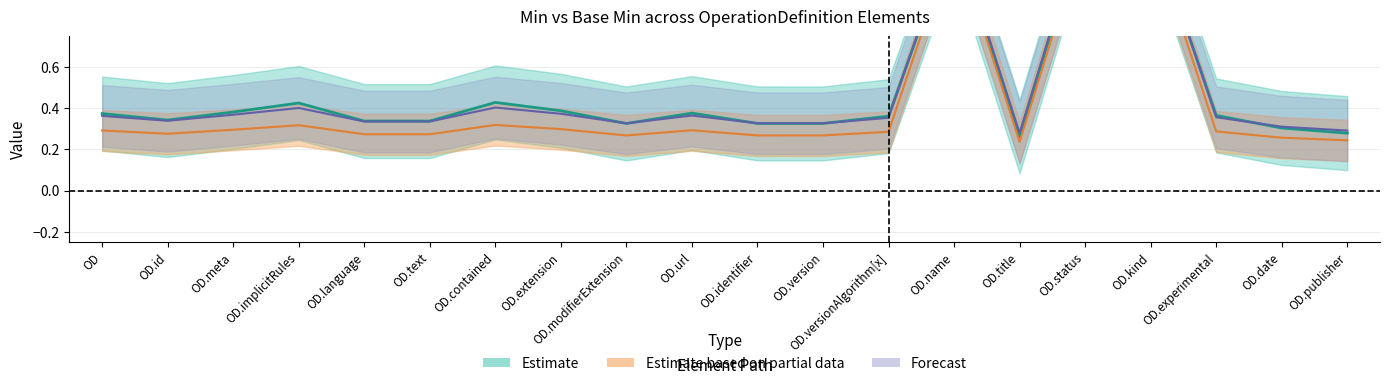

Reading left to right, extract all data points from this chart.

Estimate: OD=0.4	OD.id=0.3	OD.meta=0.4	OD.implicitRules=0.4	OD.language=0.3	OD.text=0.3	OD.contained=0.4	OD.extension=0.4	OD.modifierExtension=0.3	OD.url=0.4	OD.identifier=0.3	OD.version=0.3	OD.versionAlgorithm[x]=0.4	OD.name=1.3	OD.title=0.3	OD.status=1.3	OD.kind=1.3	OD.experimental=0.4	OD.date=0.3	OD.publisher=0.3
Estimate based on partial data: OD=0.3	OD.id=0.3	OD.meta=0.3	OD.implicitRules=0.3	OD.language=0.3	OD.text=0.3	OD.contained=0.3	OD.extension=0.3	OD.modifierExtension=0.3	OD.url=0.3	OD.identifier=0.3	OD.version=0.3	OD.versionAlgorithm[x]=0.3	OD.name=1.2	OD.title=0.2	OD.status=1.3	OD.kind=1.3	OD.experimental=0.3	OD.date=0.3	OD.publisher=0.2
Forecast: OD=0.4	OD.id=0.3	OD.meta=0.4	OD.implicitRules=0.4	OD.language=0.3	OD.text=0.3	OD.contained=0.4	OD.extension=0.4	OD.modifierExtension=0.3	OD.url=0.4	OD.identifier=0.3	OD.version=0.3	OD.versionAlgorithm[x]=0.4	OD.name=1.3	OD.title=0.3	OD.status=1.3	OD.kind=1.3	OD.experimental=0.4	OD.date=0.3	OD.publisher=0.3